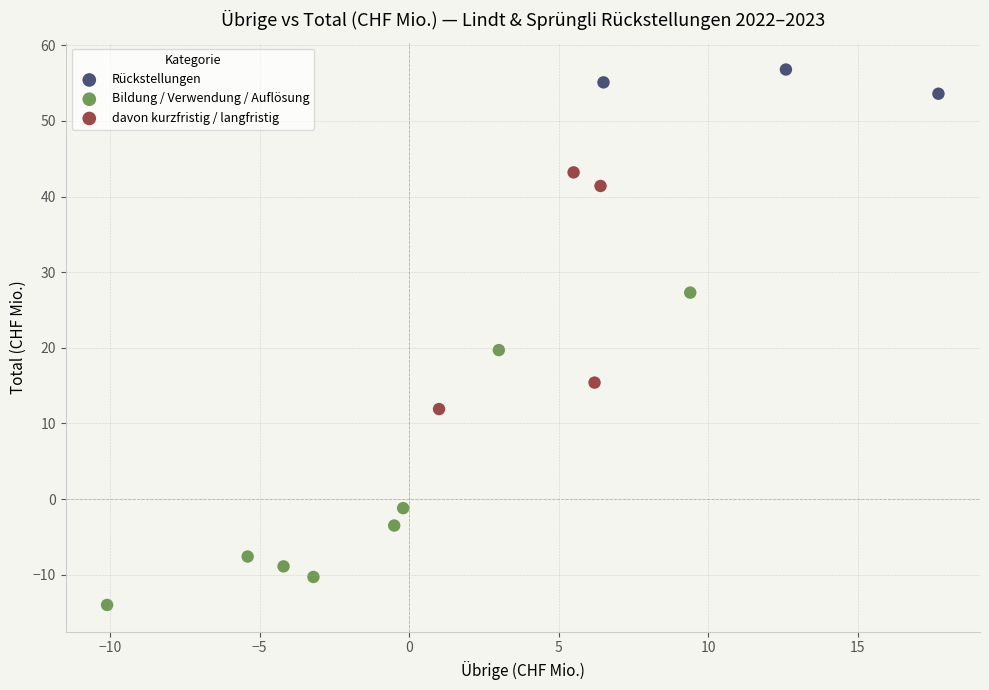

Which series reaches the minimum Y coordinate?

Bildung / Verwendung / Auflösung